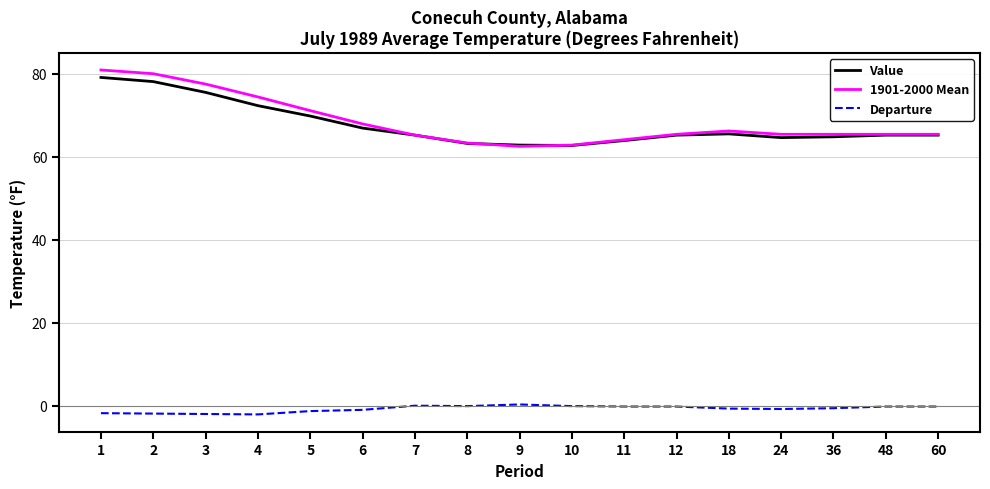

What is the difference between the 1901-2000 Mean values at 48 and 4?

9.0